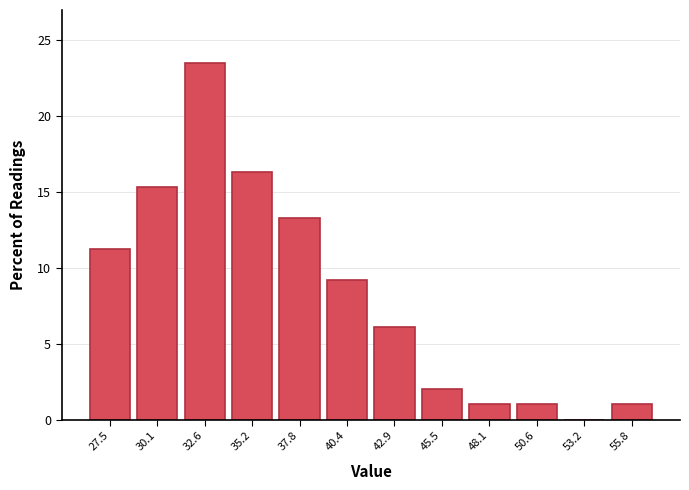

How tall is the bar that spans 39.0 to 41.5 on the x-axis? Neither the bar edges nor the heights are printed on the chart, so give them approximately, as read against the axes.

9.0